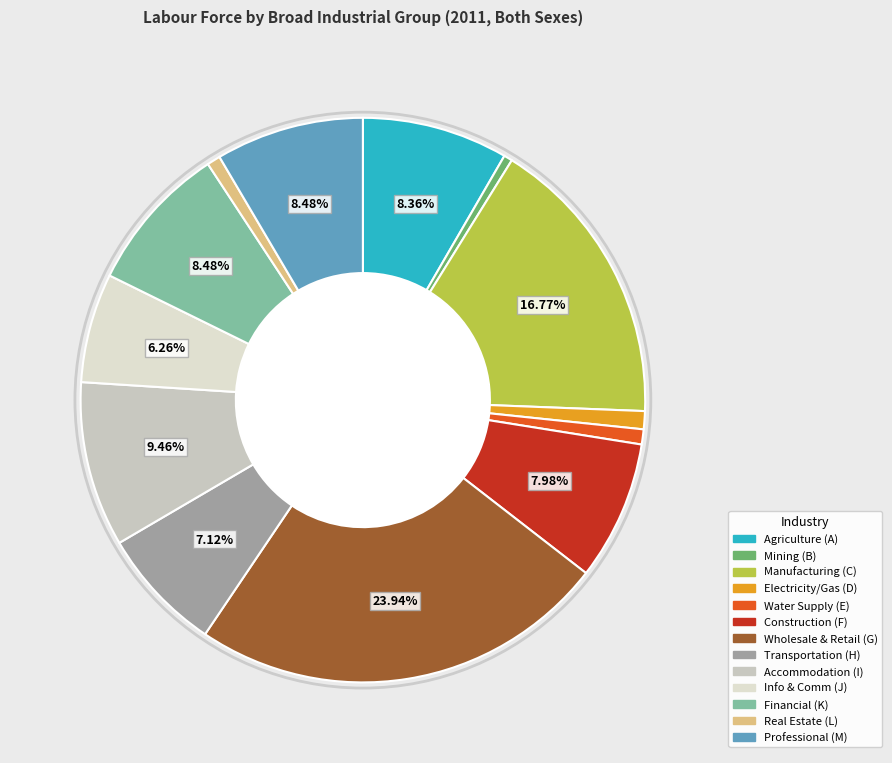

How many slices are in this pie chart?

13